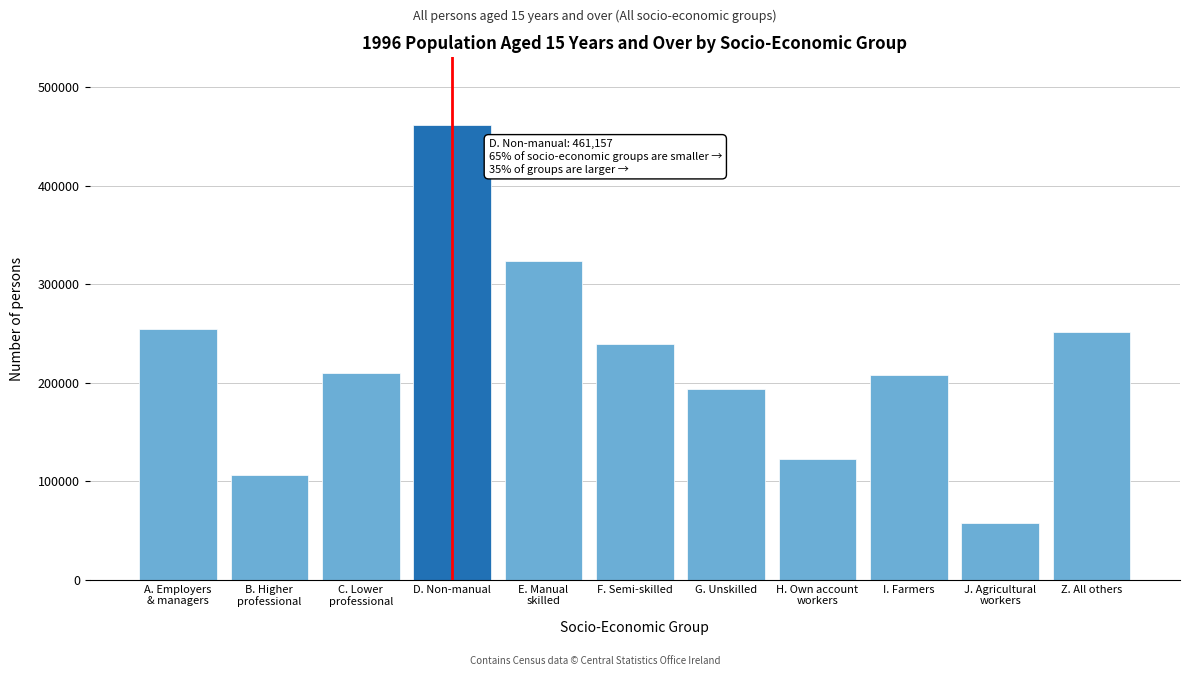

Reading left to right, what are all the values shown in this chart?

254546	106262	210032	461157	323992	239257	193812	122172	207370	57374	251093